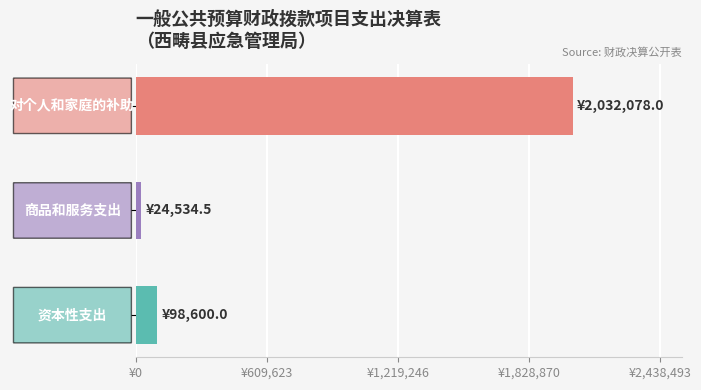

What is the maximum value shown in the chart?

2032078.0